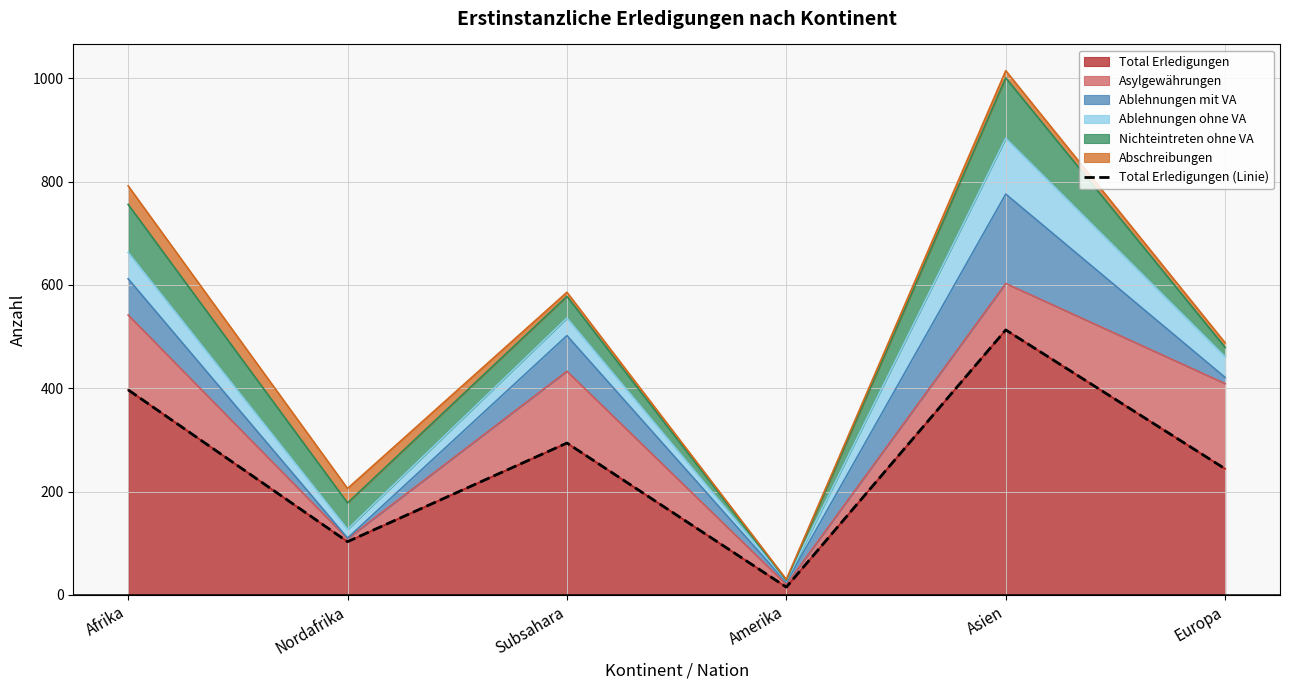

List the labels in order of value, smallest first.

Amerika, Nordafrika, Europa, Subsahara, Afrika, Asien